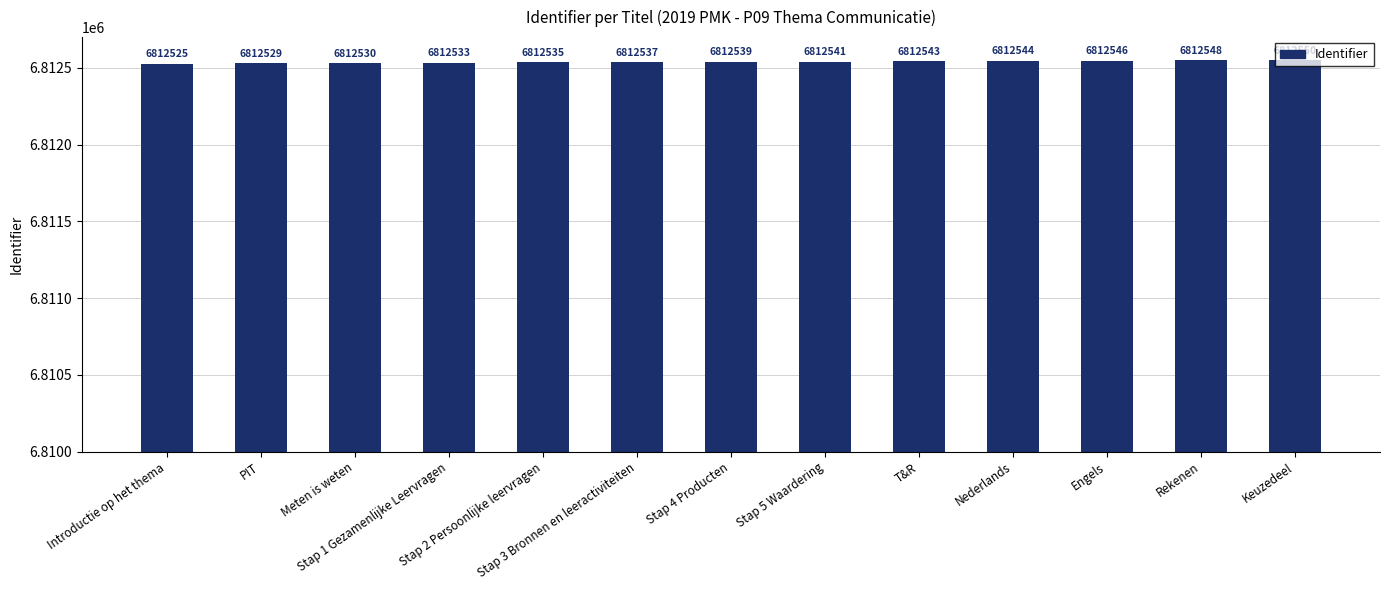

How many values are below 6812539?

6